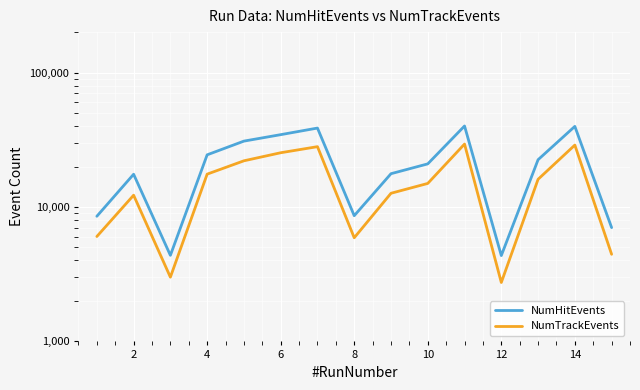

Reading left to right, what are all the values shown in this chart?

NumHitEvents: 8531	17522	4370	24438	30911	34527	38655	8615	17689	20933	40051	4352	22473	39784	7026
NumTrackEvents: 6032	12237	3006	17555	22062	25329	28107	5904	12650	14974	29394	2744	16072	28883	4446